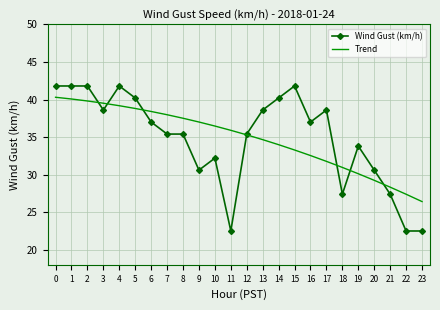

What is the difference between the maximum and minimum values in the Trend series?

13.9